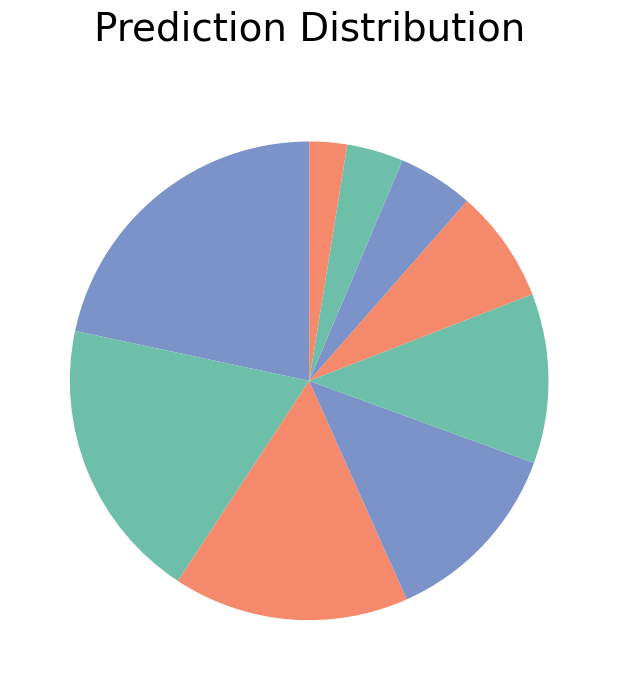

To the nearest percent, what is the difference between the largest and smallest slice percentages?

19%